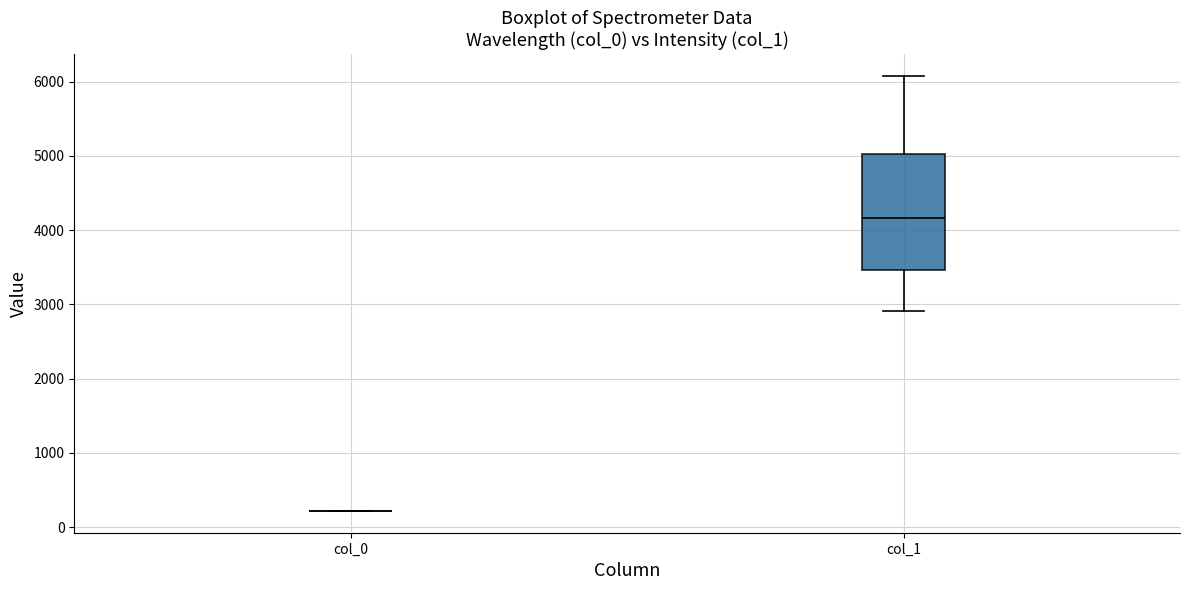

Reading left to right, read every box against the y-axis: the position of its median line, the range the box covers, and the ends of its whiskers. The values are not printed on the chart, so give them approximately, as read against the axis.

col_0: box collapsed to a line at 200, whiskers 200 to 200
col_1: median 4200, box 3500 to 5000, whiskers 2900 to 6100